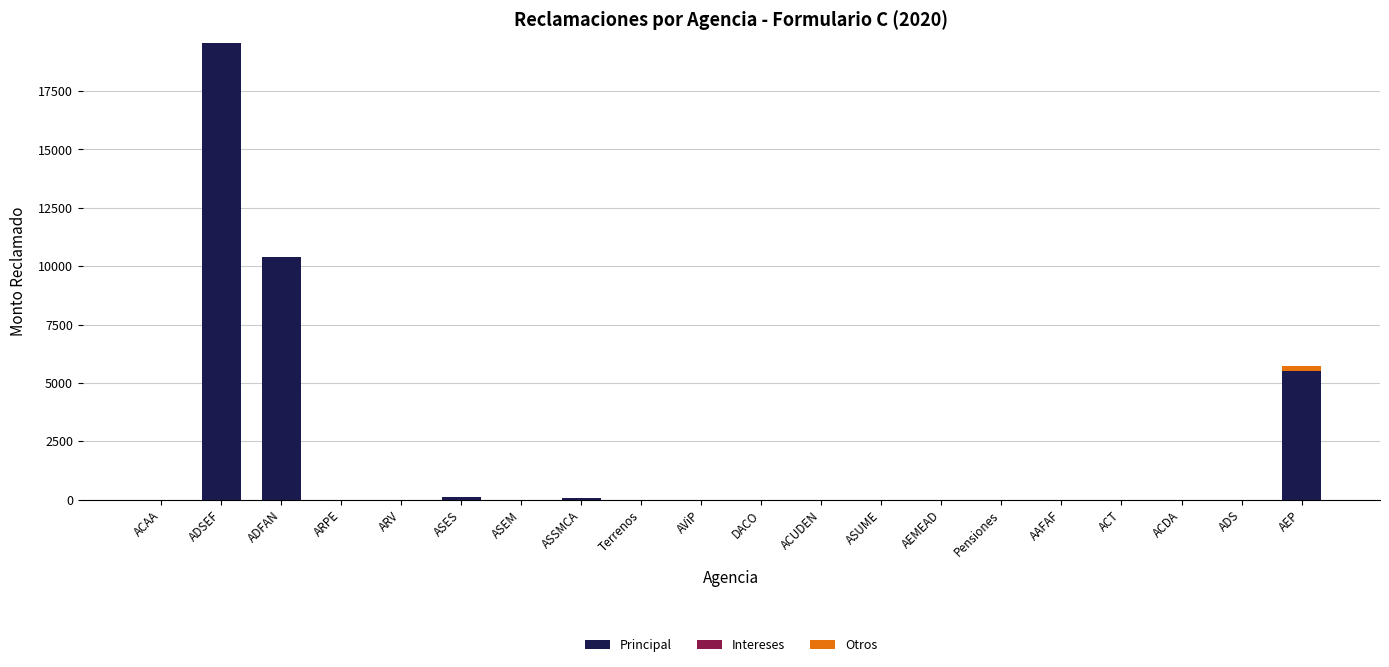

What is the sum of all Principal values?

35665